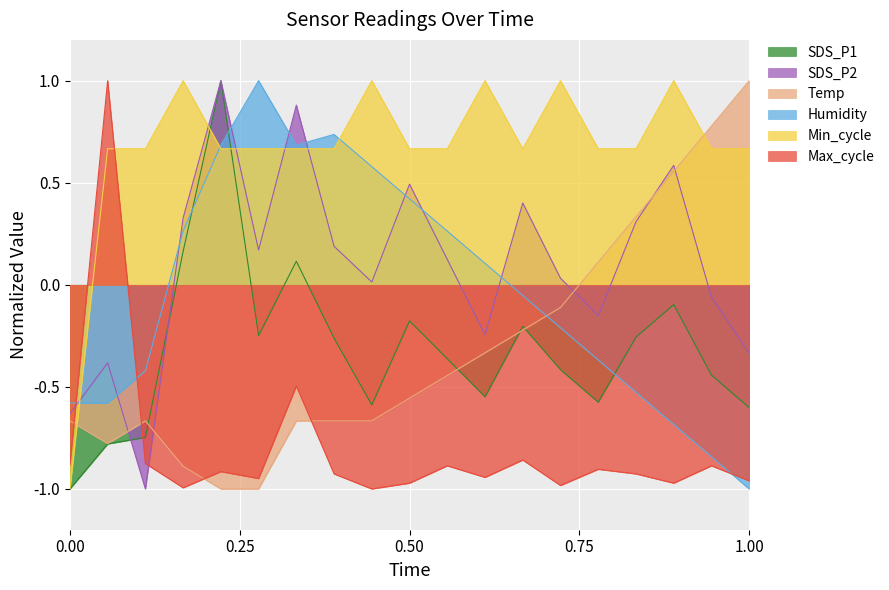

How many data points in SDS_P2 are above 0?

12